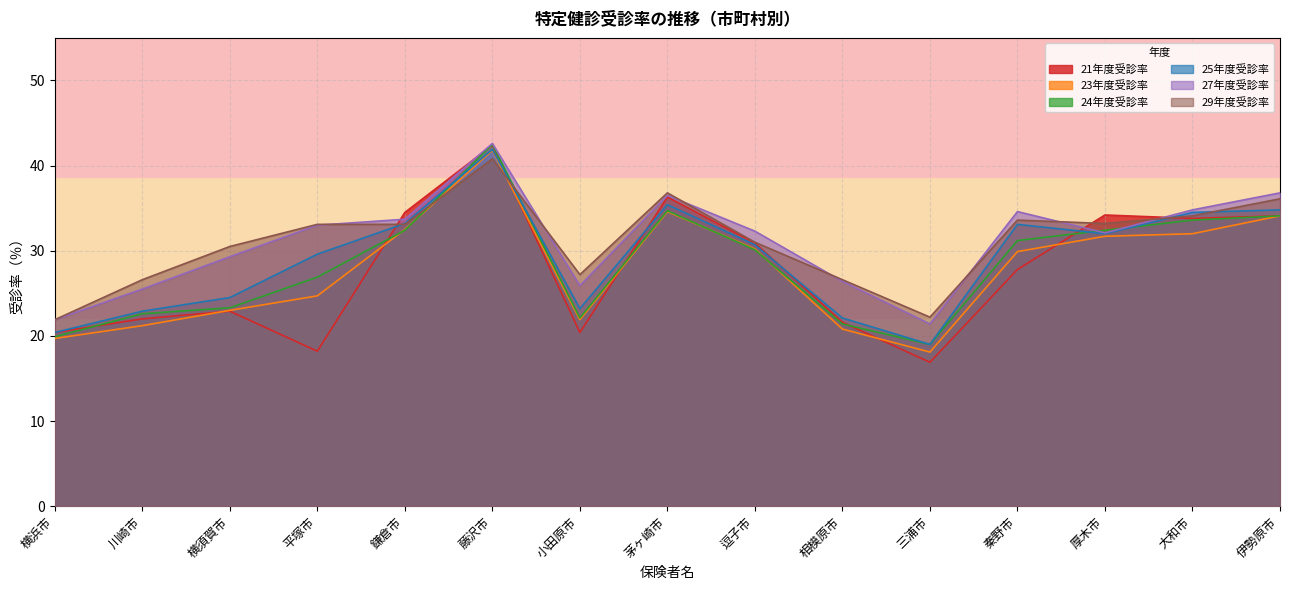

What is the highest value of the 25年度受診率 series?

41.9